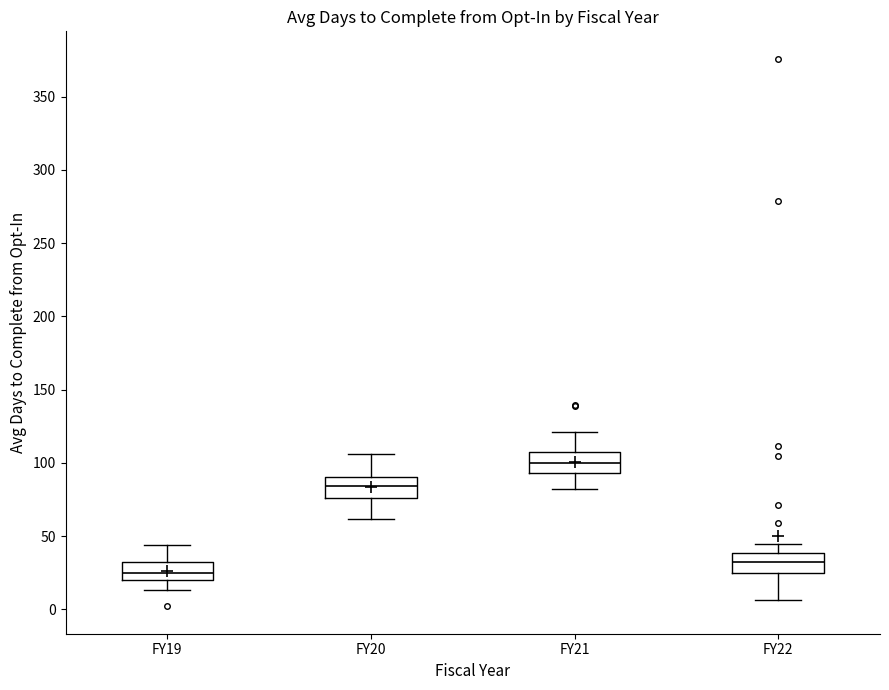

Where is the upper edge of the box for FY19 on the y-axis? The values are not printed on the chart, so give them approximately, as read against the axis.

30